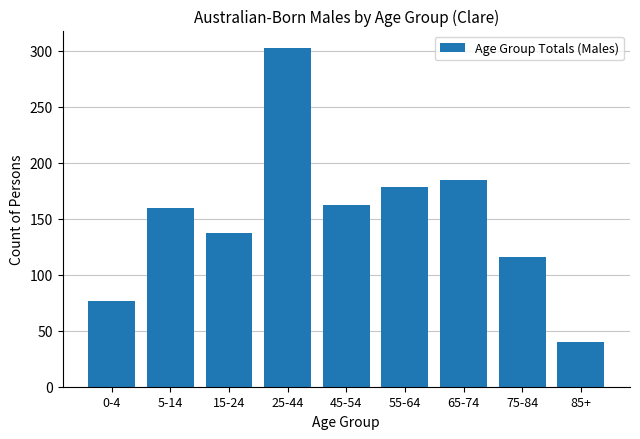

Reading left to right, extract all data points from this chart.

77	160	137	303	162	178	185	116	40